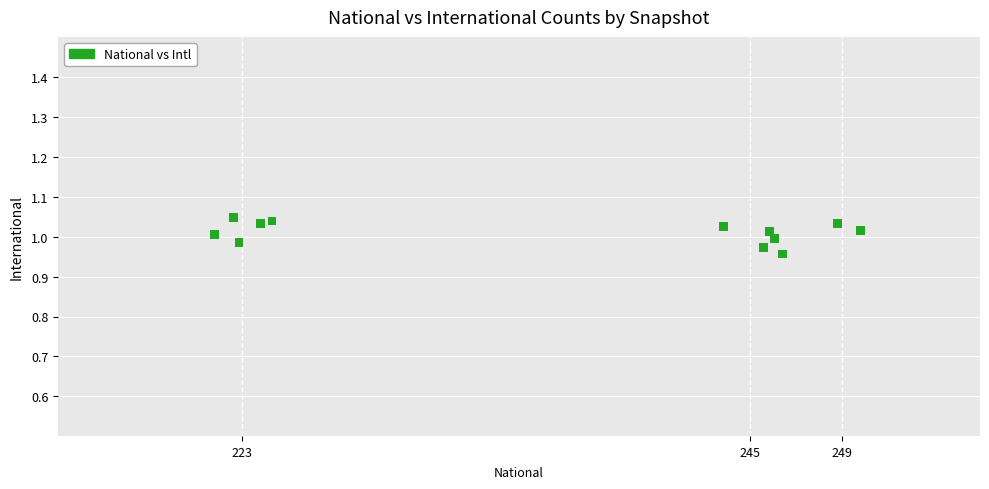

What is the range of X values (max minus min)?

28.0